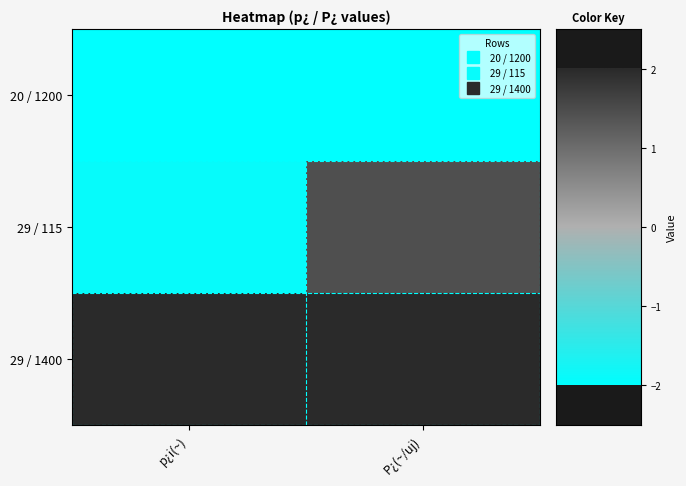

List the series in order of their peak value, lowest first.

20 / 1200, 29 / 115, 29 / 1400